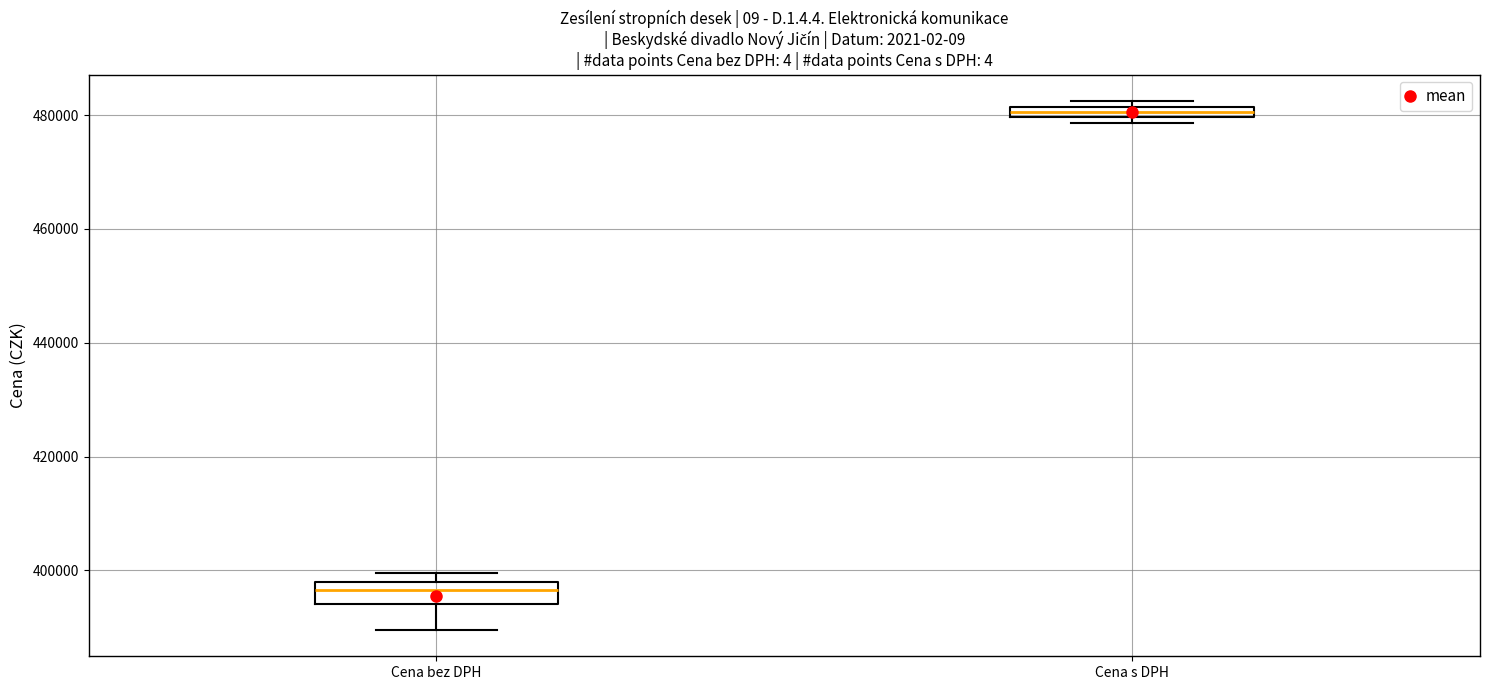

Comparing the boxes themselves (not the whiskers), which one is the tallest?

Cena bez DPH